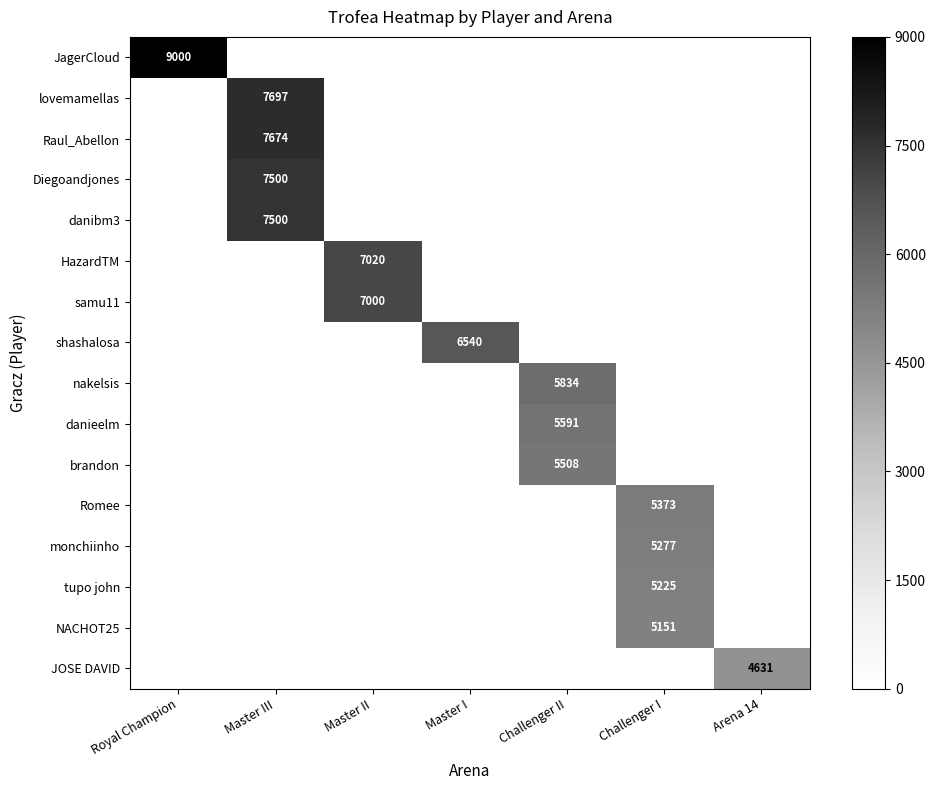

What is the total value across all series at Master II?

14020